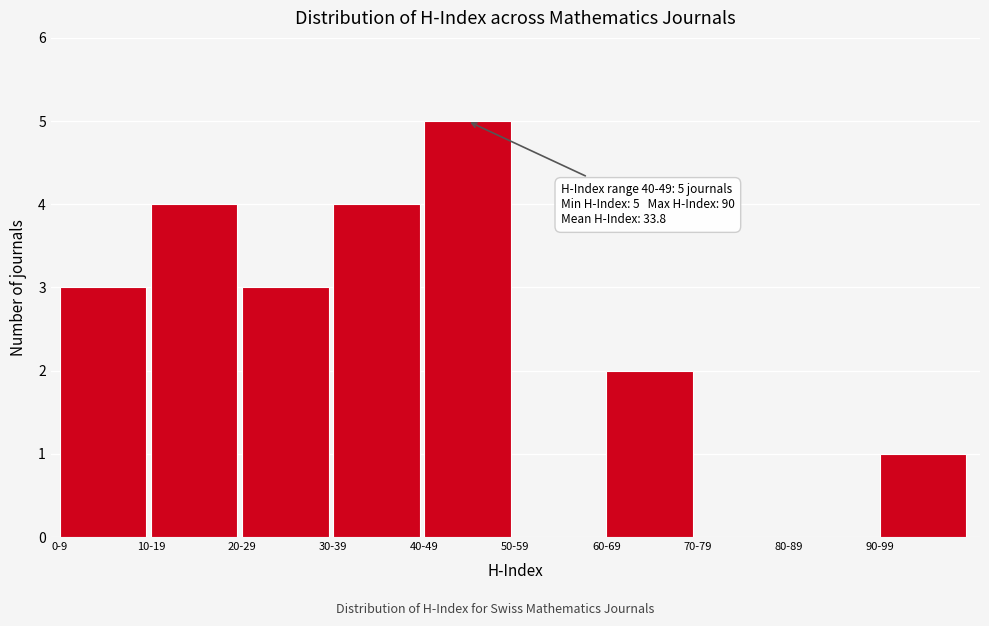

Reading left to right, what are all the values shown in this chart?

0-9=3	10-19=4	20-29=3	30-39=4	40-49=5	50-59=0	60-69=2	70-79=0	80-89=0	90-99=1